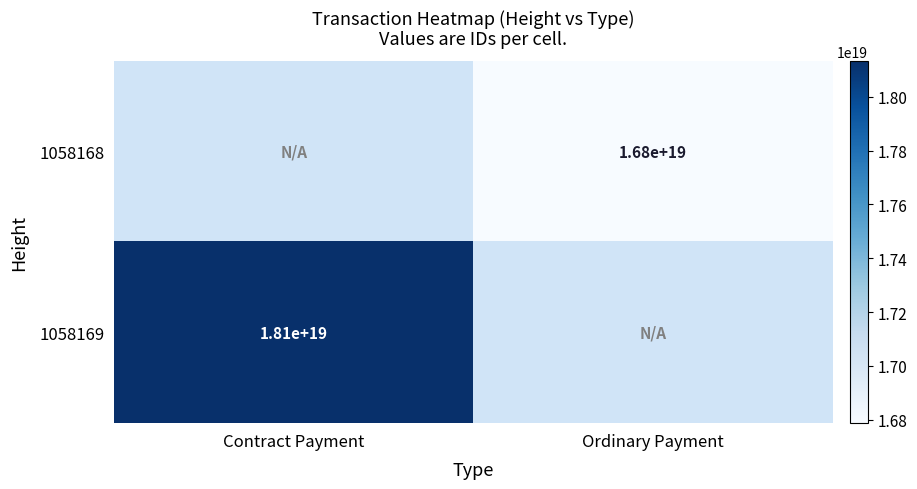

The 1058168 series shows 16800000000000000000 at Ordinary Payment. True or false?

True